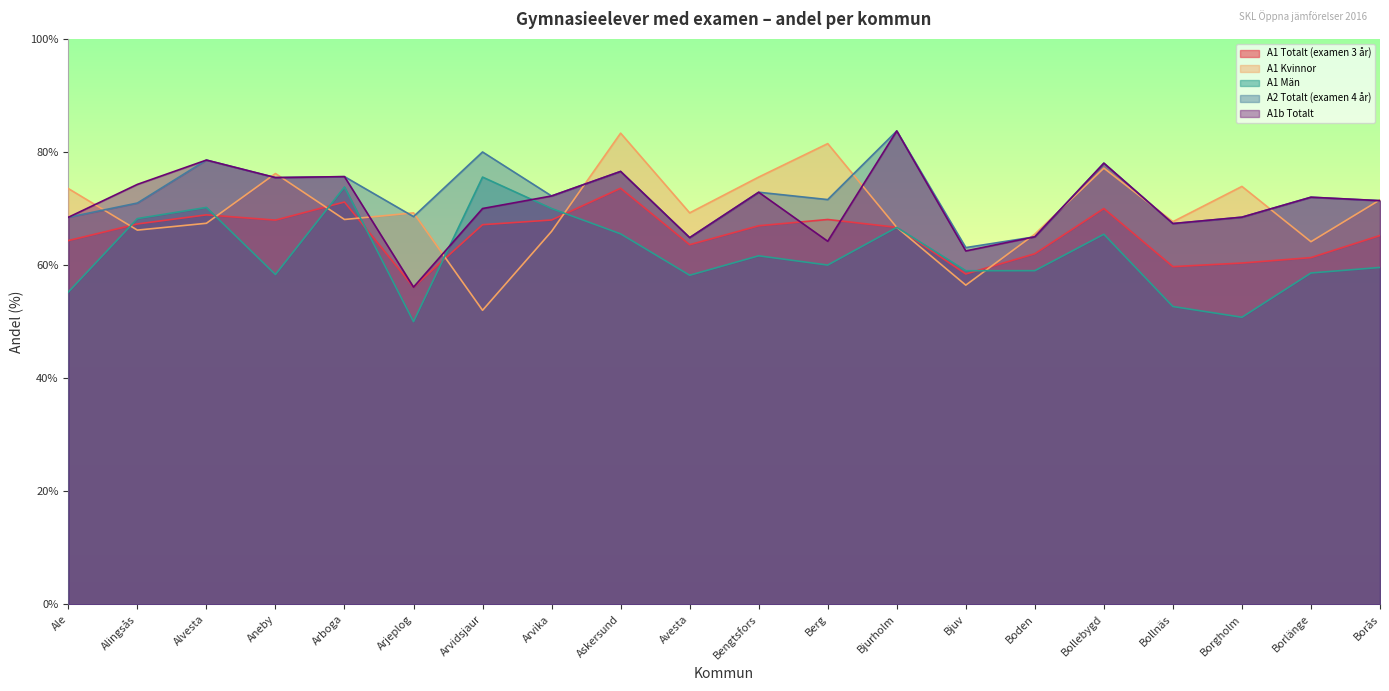

After their last crossing, which series has the higher values: A1 Totalt (examen 3 år) or A1 Män?

A1 Totalt (examen 3 år)